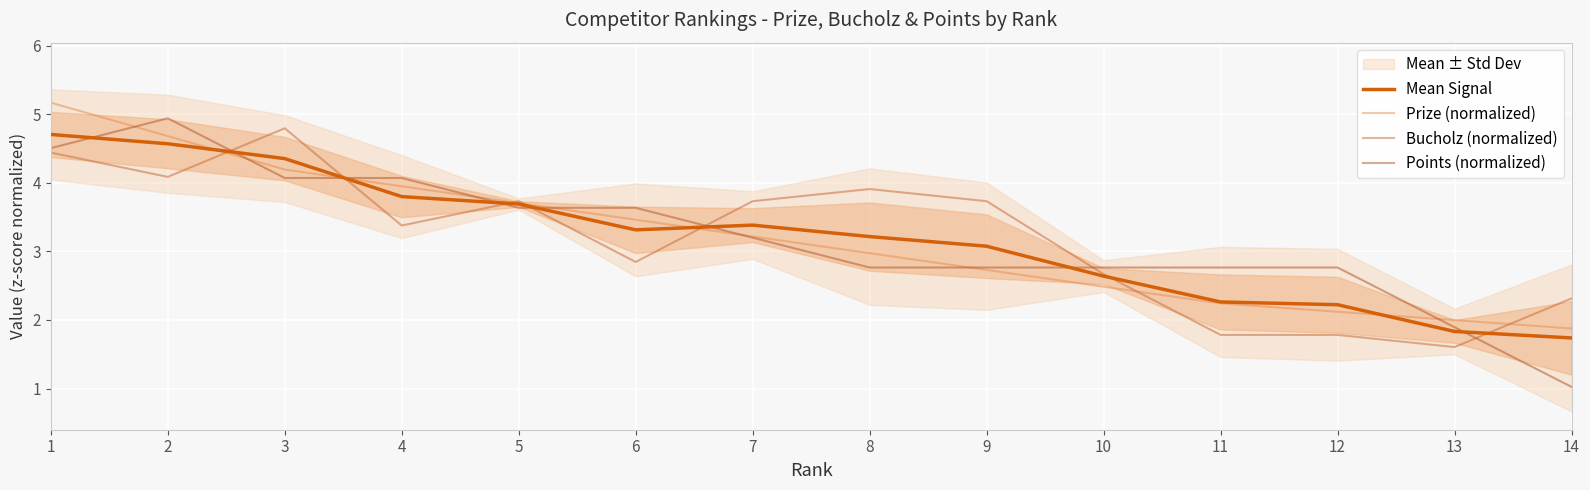

What is the difference between the maximum and minimum values in the Mean Signal series?

3.0